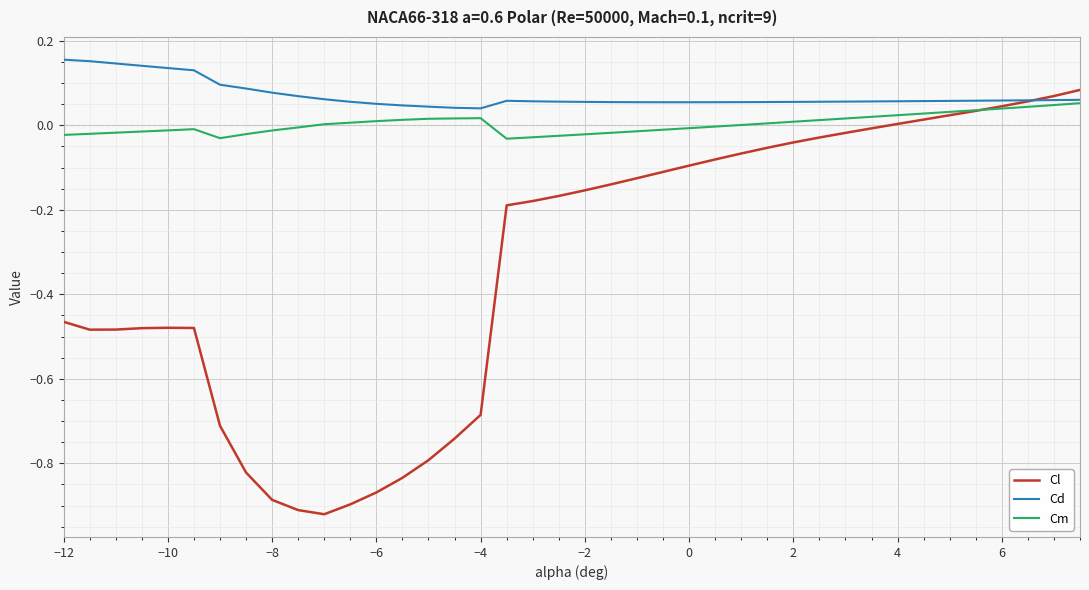

Which series has the widest spread of values?

Cl